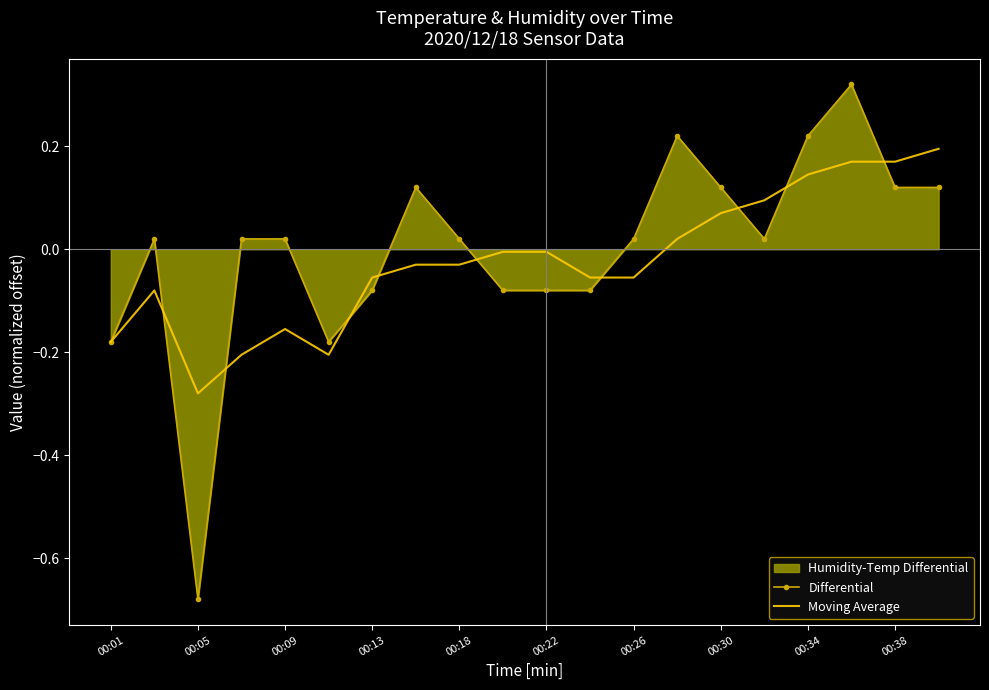

Which series has the largest range (max minus min)?

Differential